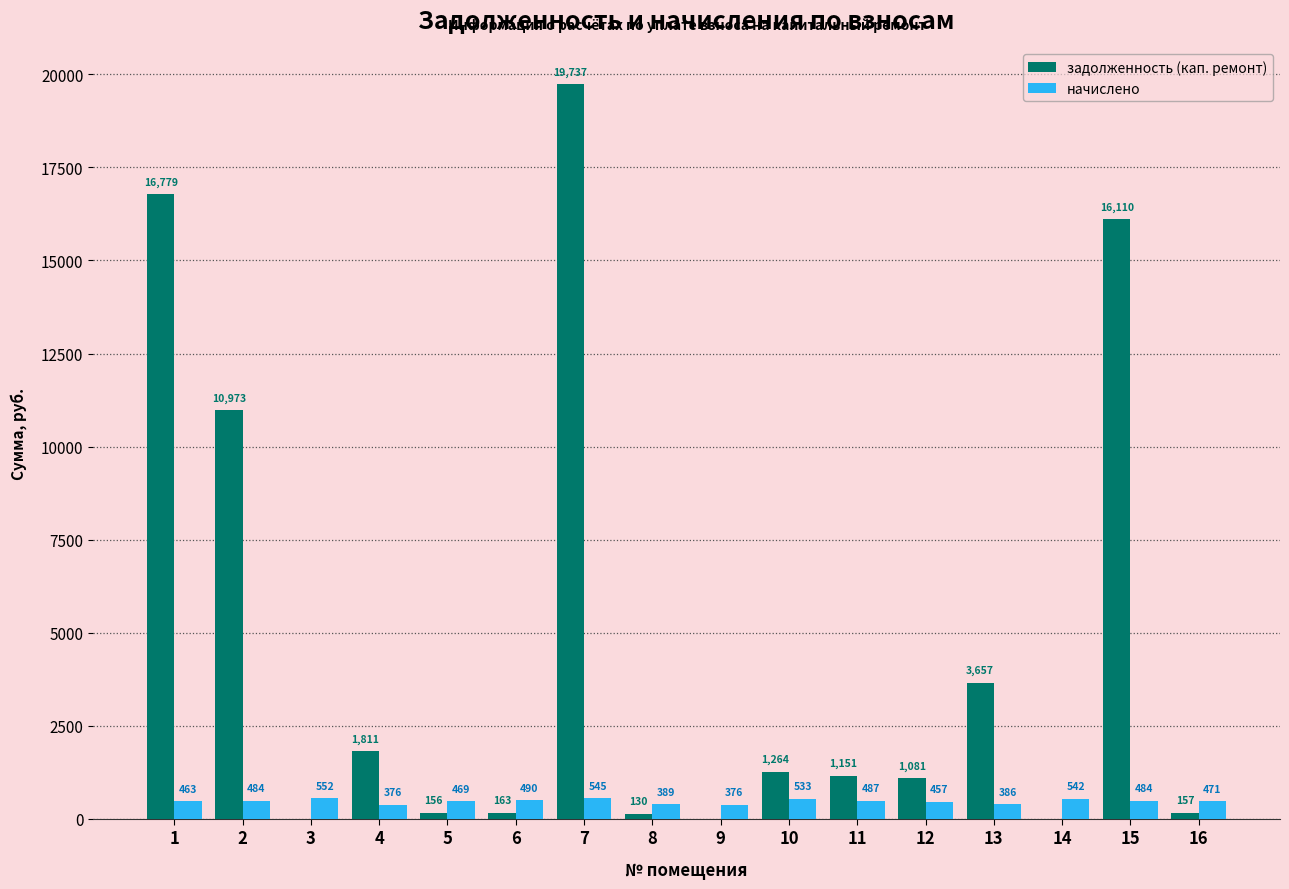

Where is начислено nearest to the value 464?

1